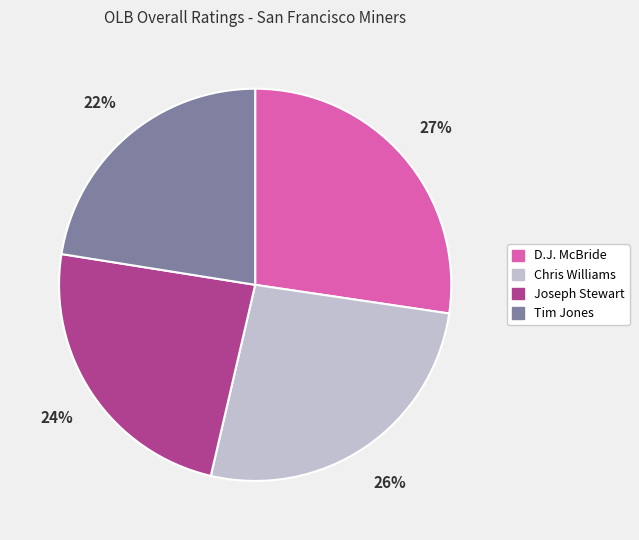

Which has a higher value, Chris Williams or D.J. McBride?

D.J. McBride